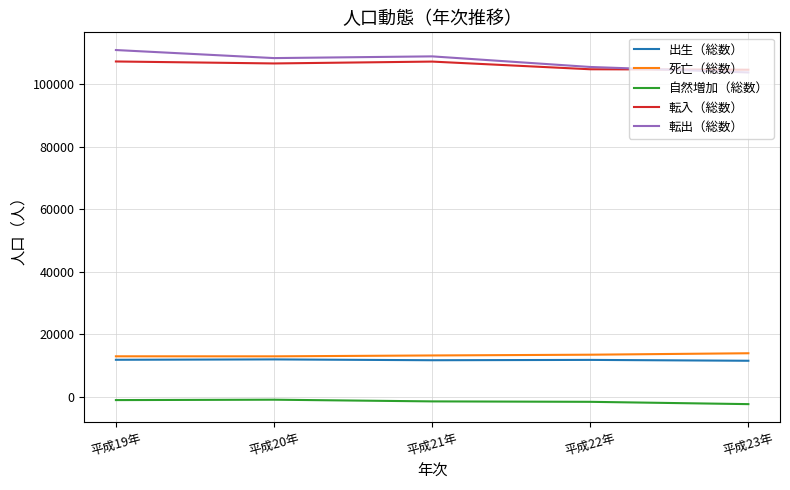

What is the total value across all series at 平成22年?

233699